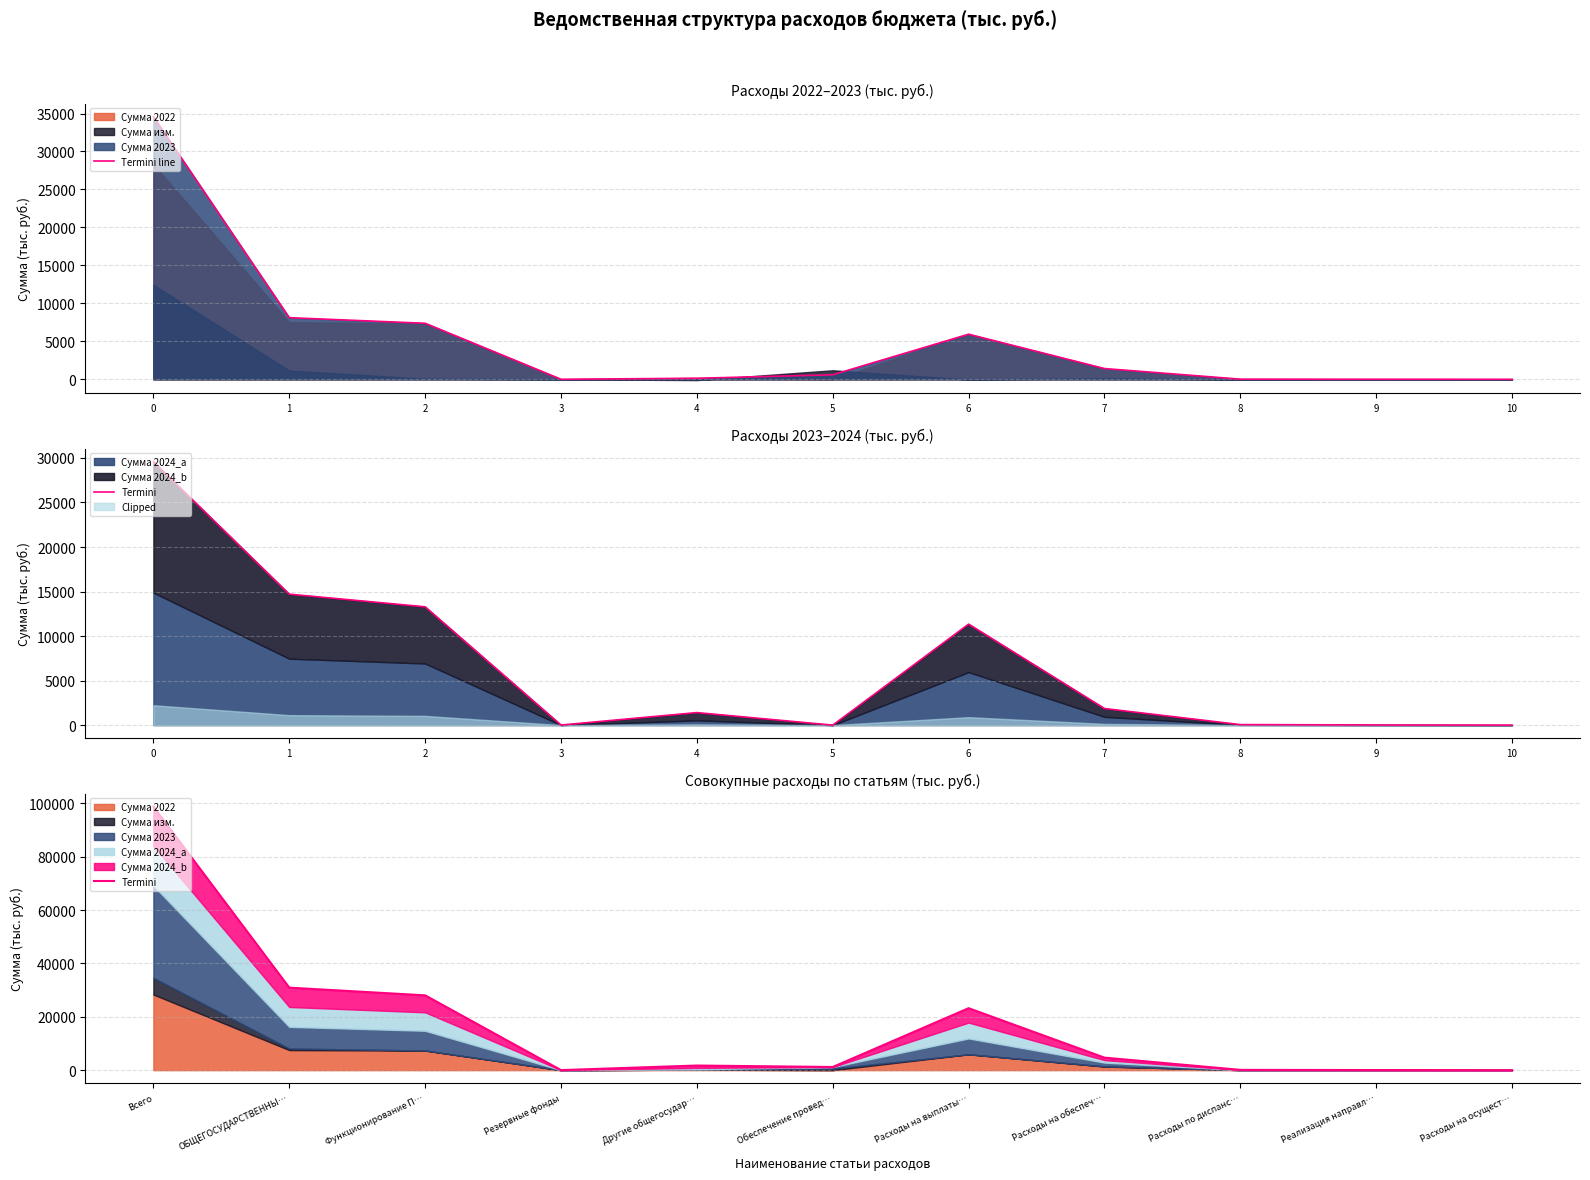

What is the sum of all Termini line values?

58190.4